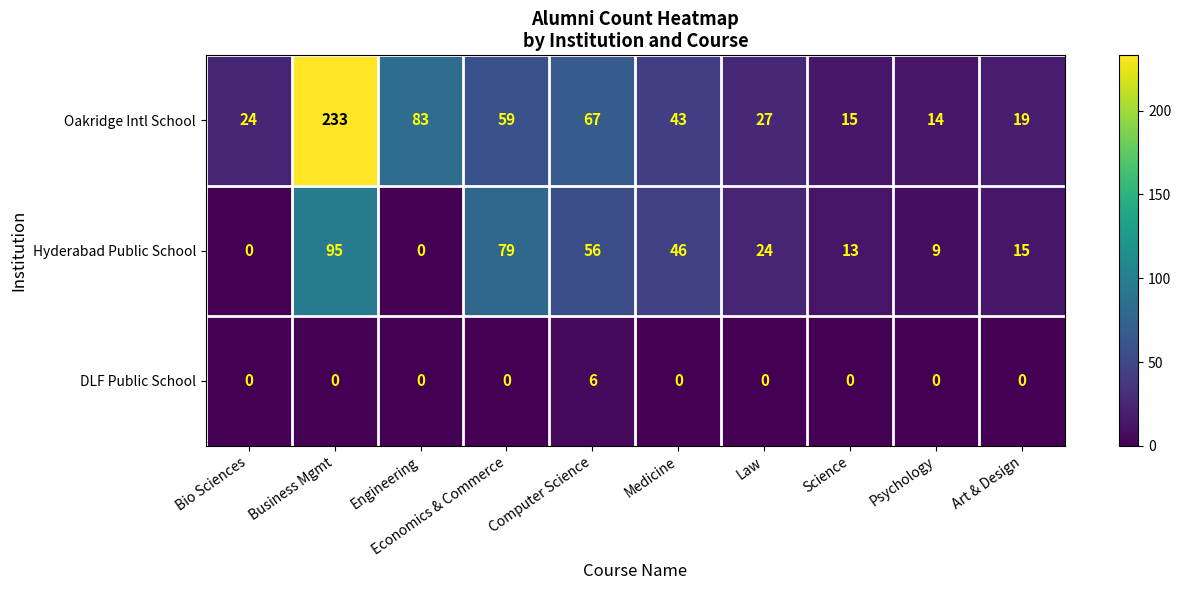

Which series changed the most between Economics & Commerce and Computer Science?

Hyderabad Public School